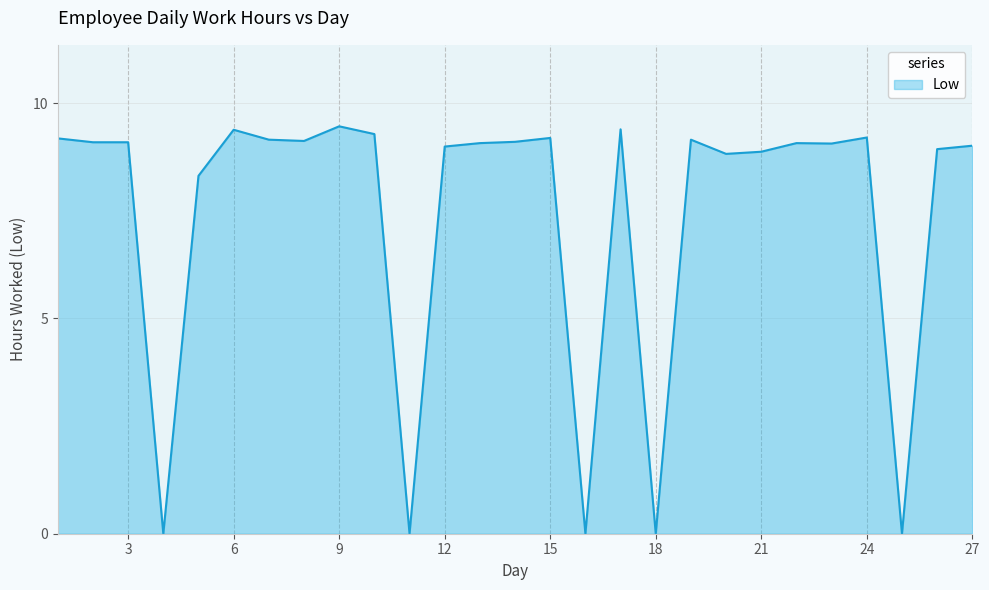

What is the difference between the maximum and minimum values?

9.5